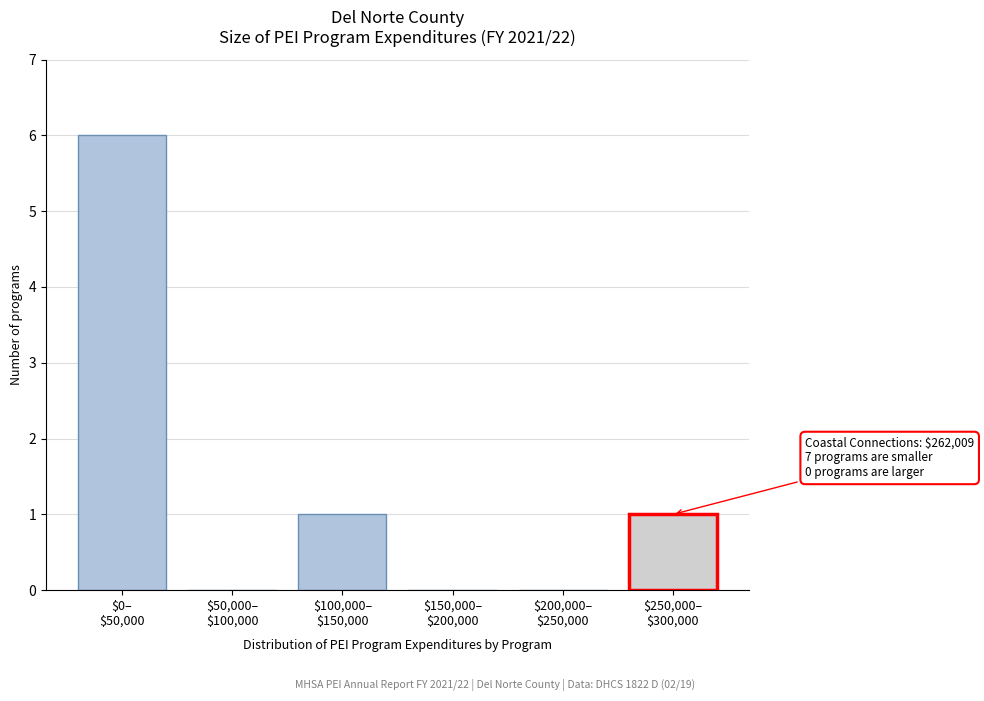

What is the maximum value shown in the chart?

6